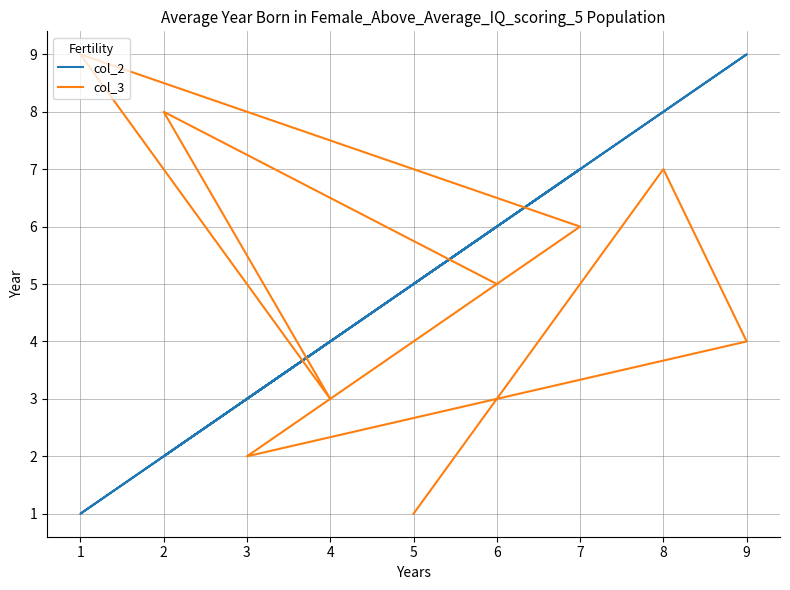

At 4, list the series in order from largest to smallest.

col_2, col_3